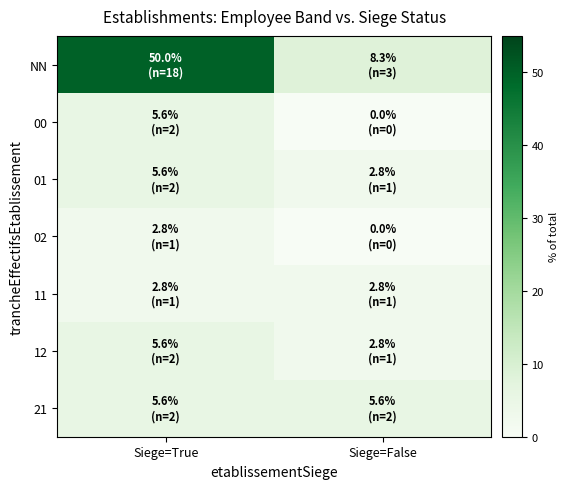

What is the total value across all series at Siege=False?

22.2